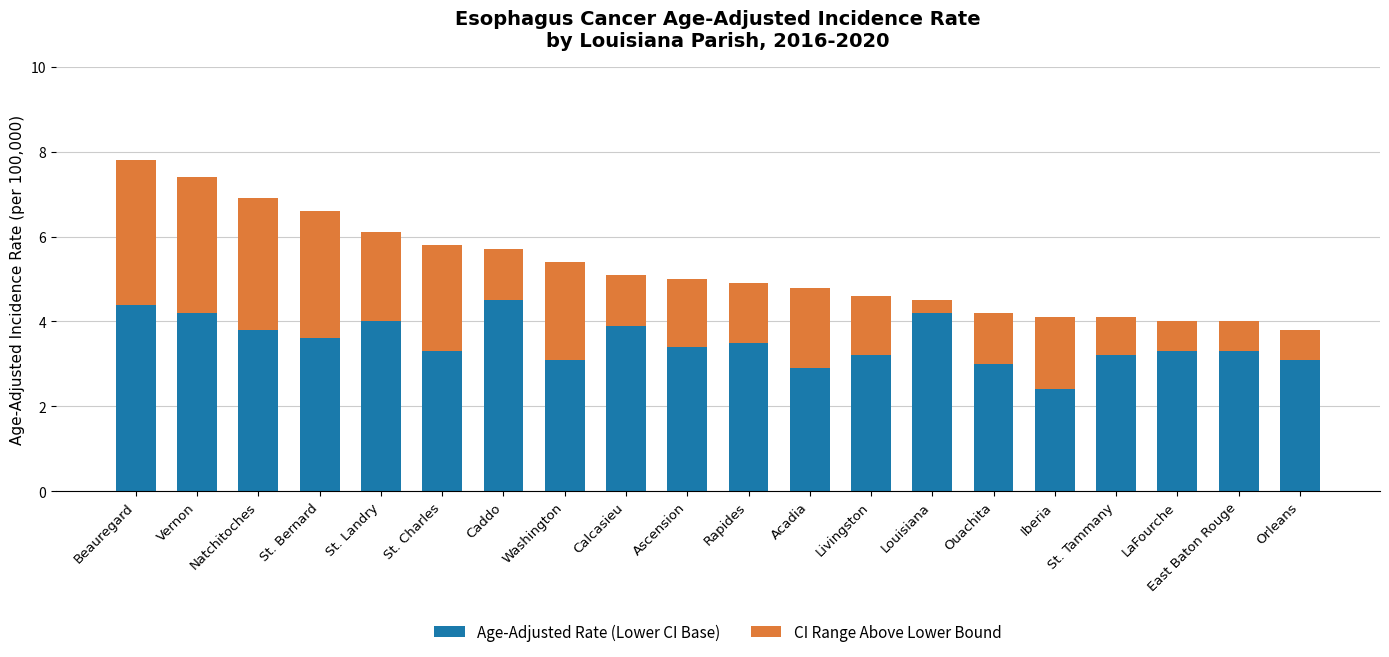

How many bars are there in total?

20